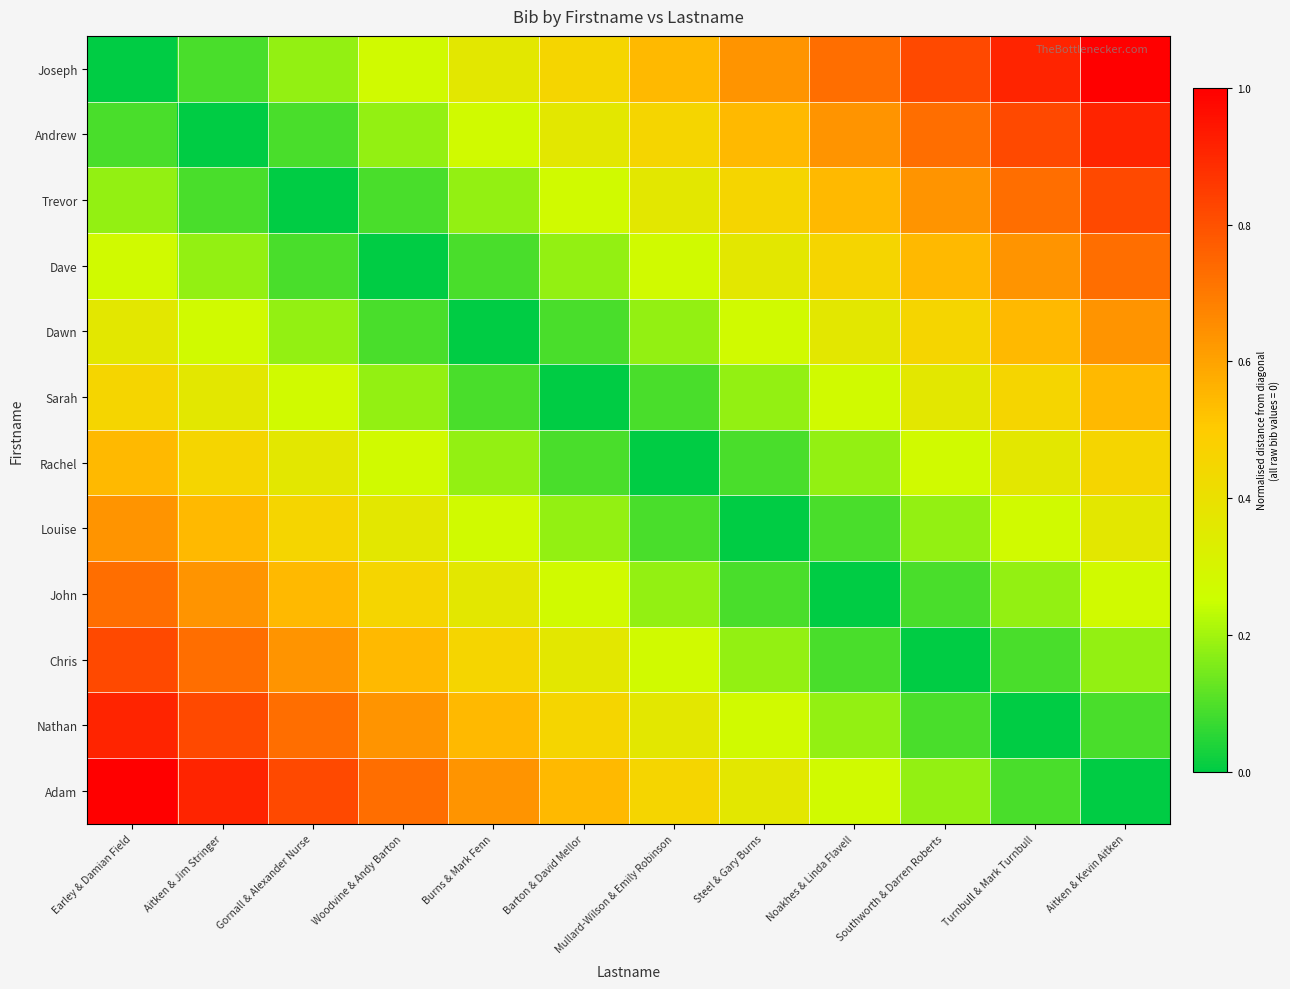

Reading right to left, list all the values displayed in this chart.

Joseph: Aitken & Kevin Aitken=1.0	Turnbull & Mark Turnbull=0.9	Southworth & Darren Roberts=0.8	Noakhes & Linda Flavell=0.7	Steel & Gary Burns=0.6	Mullard-Wilson & Emily Robinson=0.5	Barton & David Mellor=0.5	Burns & Mark Fenn=0.4	Woodvine & Andy Barton=0.3	Gornall & Alexander Nurse=0.2	Aitken & Jim Stringer=0.1	Earley & Damian Field=0.0
Andrew: Aitken & Kevin Aitken=0.9	Turnbull & Mark Turnbull=0.8	Southworth & Darren Roberts=0.7	Noakhes & Linda Flavell=0.6	Steel & Gary Burns=0.5	Mullard-Wilson & Emily Robinson=0.5	Barton & David Mellor=0.4	Burns & Mark Fenn=0.3	Woodvine & Andy Barton=0.2	Gornall & Alexander Nurse=0.1	Aitken & Jim Stringer=0.0	Earley & Damian Field=0.1
Trevor: Aitken & Kevin Aitken=0.8	Turnbull & Mark Turnbull=0.7	Southworth & Darren Roberts=0.6	Noakhes & Linda Flavell=0.5	Steel & Gary Burns=0.5	Mullard-Wilson & Emily Robinson=0.4	Barton & David Mellor=0.3	Burns & Mark Fenn=0.2	Woodvine & Andy Barton=0.1	Gornall & Alexander Nurse=0.0	Aitken & Jim Stringer=0.1	Earley & Damian Field=0.2
Dave: Aitken & Kevin Aitken=0.7	Turnbull & Mark Turnbull=0.6	Southworth & Darren Roberts=0.5	Noakhes & Linda Flavell=0.5	Steel & Gary Burns=0.4	Mullard-Wilson & Emily Robinson=0.3	Barton & David Mellor=0.2	Burns & Mark Fenn=0.1	Woodvine & Andy Barton=0.0	Gornall & Alexander Nurse=0.1	Aitken & Jim Stringer=0.2	Earley & Damian Field=0.3
Dawn: Aitken & Kevin Aitken=0.6	Turnbull & Mark Turnbull=0.5	Southworth & Darren Roberts=0.5	Noakhes & Linda Flavell=0.4	Steel & Gary Burns=0.3	Mullard-Wilson & Emily Robinson=0.2	Barton & David Mellor=0.1	Burns & Mark Fenn=0.0	Woodvine & Andy Barton=0.1	Gornall & Alexander Nurse=0.2	Aitken & Jim Stringer=0.3	Earley & Damian Field=0.4
Sarah: Aitken & Kevin Aitken=0.5	Turnbull & Mark Turnbull=0.5	Southworth & Darren Roberts=0.4	Noakhes & Linda Flavell=0.3	Steel & Gary Burns=0.2	Mullard-Wilson & Emily Robinson=0.1	Barton & David Mellor=0.0	Burns & Mark Fenn=0.1	Woodvine & Andy Barton=0.2	Gornall & Alexander Nurse=0.3	Aitken & Jim Stringer=0.4	Earley & Damian Field=0.5
Rachel: Aitken & Kevin Aitken=0.5	Turnbull & Mark Turnbull=0.4	Southworth & Darren Roberts=0.3	Noakhes & Linda Flavell=0.2	Steel & Gary Burns=0.1	Mullard-Wilson & Emily Robinson=0.0	Barton & David Mellor=0.1	Burns & Mark Fenn=0.2	Woodvine & Andy Barton=0.3	Gornall & Alexander Nurse=0.4	Aitken & Jim Stringer=0.5	Earley & Damian Field=0.5
Louise: Aitken & Kevin Aitken=0.4	Turnbull & Mark Turnbull=0.3	Southworth & Darren Roberts=0.2	Noakhes & Linda Flavell=0.1	Steel & Gary Burns=0.0	Mullard-Wilson & Emily Robinson=0.1	Barton & David Mellor=0.2	Burns & Mark Fenn=0.3	Woodvine & Andy Barton=0.4	Gornall & Alexander Nurse=0.5	Aitken & Jim Stringer=0.5	Earley & Damian Field=0.6
John: Aitken & Kevin Aitken=0.3	Turnbull & Mark Turnbull=0.2	Southworth & Darren Roberts=0.1	Noakhes & Linda Flavell=0.0	Steel & Gary Burns=0.1	Mullard-Wilson & Emily Robinson=0.2	Barton & David Mellor=0.3	Burns & Mark Fenn=0.4	Woodvine & Andy Barton=0.5	Gornall & Alexander Nurse=0.5	Aitken & Jim Stringer=0.6	Earley & Damian Field=0.7
Chris: Aitken & Kevin Aitken=0.2	Turnbull & Mark Turnbull=0.1	Southworth & Darren Roberts=0.0	Noakhes & Linda Flavell=0.1	Steel & Gary Burns=0.2	Mullard-Wilson & Emily Robinson=0.3	Barton & David Mellor=0.4	Burns & Mark Fenn=0.5	Woodvine & Andy Barton=0.5	Gornall & Alexander Nurse=0.6	Aitken & Jim Stringer=0.7	Earley & Damian Field=0.8
Nathan: Aitken & Kevin Aitken=0.1	Turnbull & Mark Turnbull=0.0	Southworth & Darren Roberts=0.1	Noakhes & Linda Flavell=0.2	Steel & Gary Burns=0.3	Mullard-Wilson & Emily Robinson=0.4	Barton & David Mellor=0.5	Burns & Mark Fenn=0.5	Woodvine & Andy Barton=0.6	Gornall & Alexander Nurse=0.7	Aitken & Jim Stringer=0.8	Earley & Damian Field=0.9
Adam: Aitken & Kevin Aitken=0.0	Turnbull & Mark Turnbull=0.1	Southworth & Darren Roberts=0.2	Noakhes & Linda Flavell=0.3	Steel & Gary Burns=0.4	Mullard-Wilson & Emily Robinson=0.5	Barton & David Mellor=0.5	Burns & Mark Fenn=0.6	Woodvine & Andy Barton=0.7	Gornall & Alexander Nurse=0.8	Aitken & Jim Stringer=0.9	Earley & Damian Field=1.0